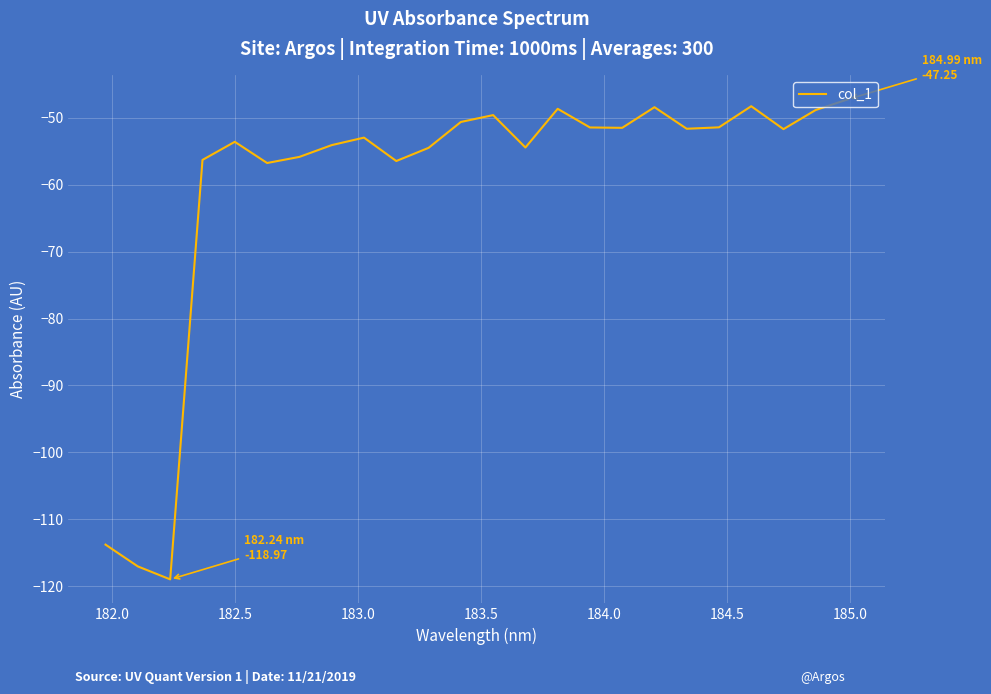

How many values are below -51?

17